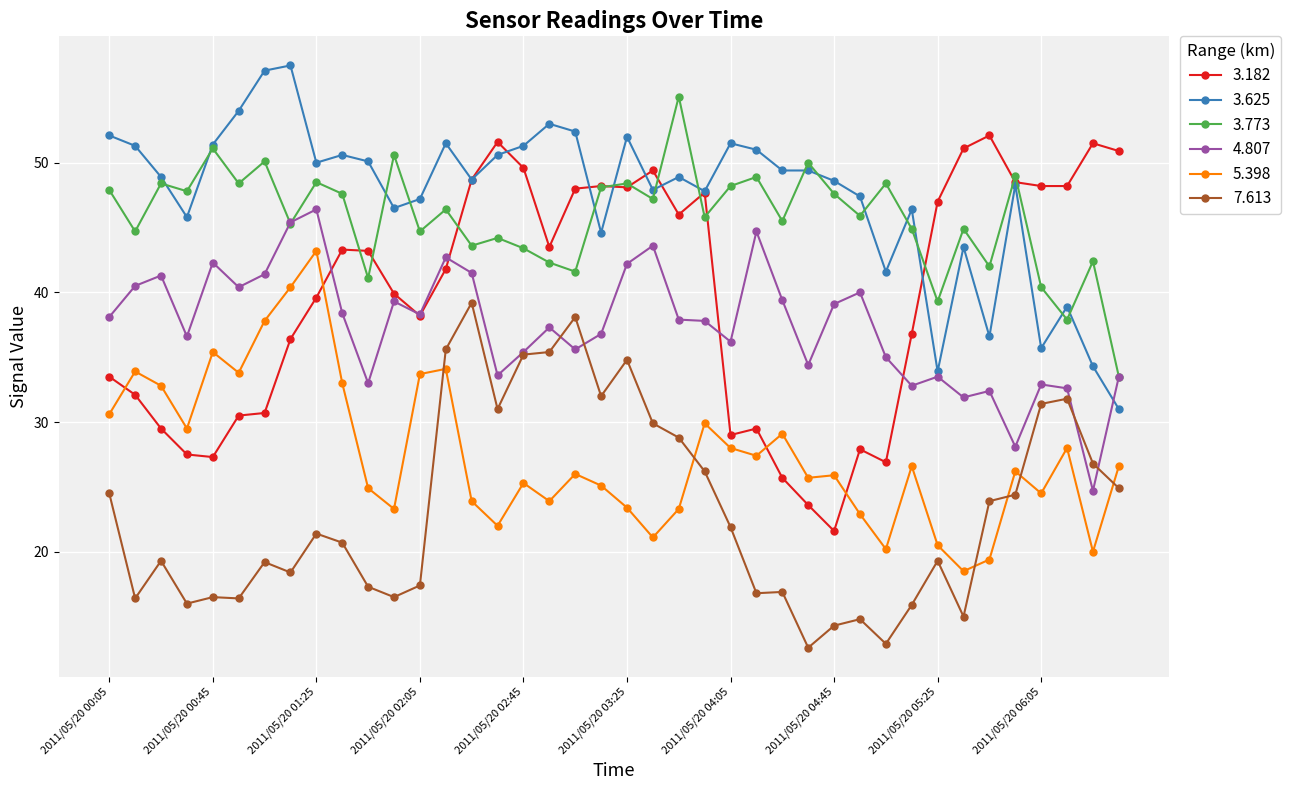

What is the value of the 4.807 point at the 12th from the left?

39.3